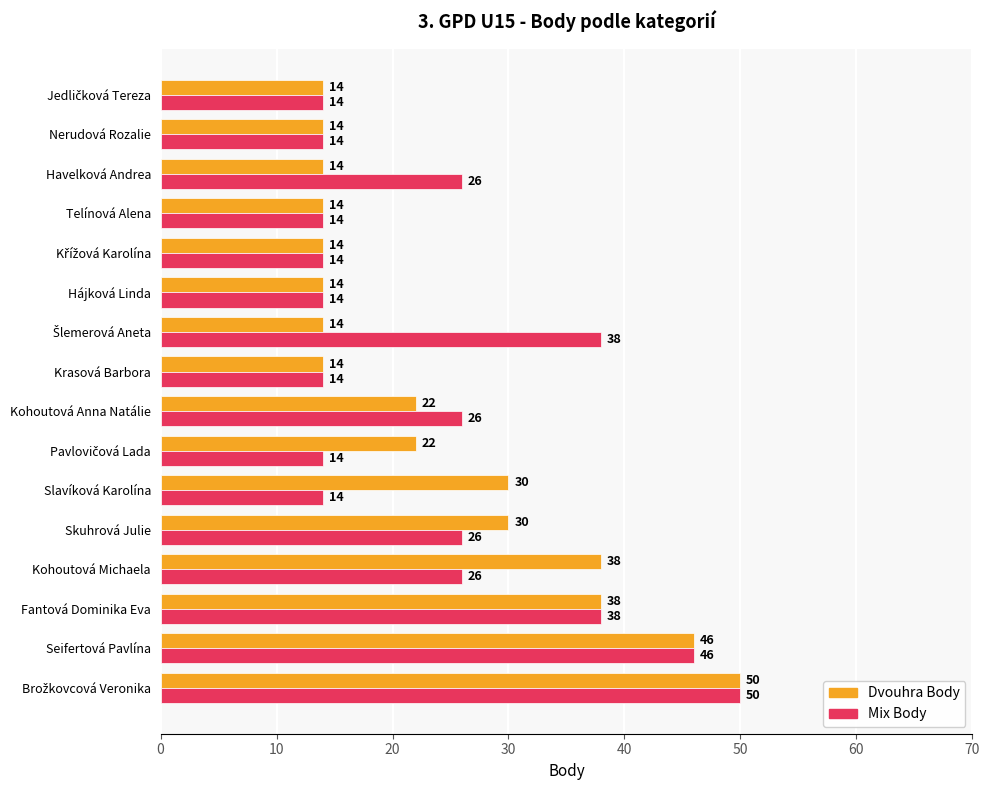

Is it true that Dvouhra Body equals 21 at Havelková Andrea?

False